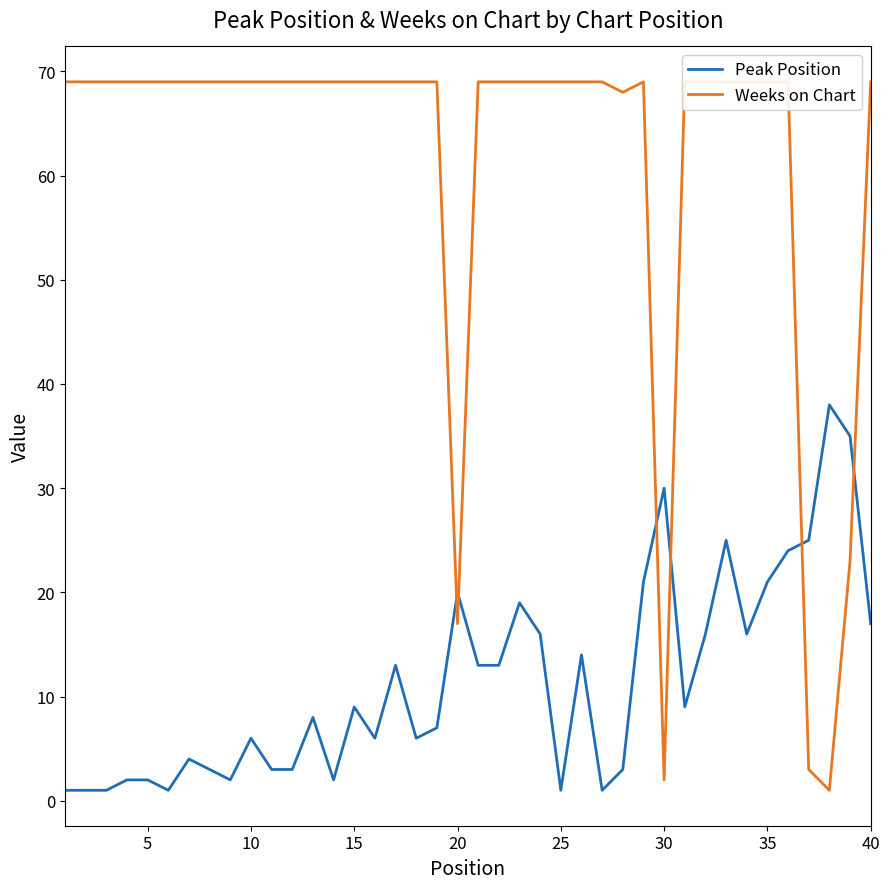

How many interior local peaks does the Peak Position series have?

11